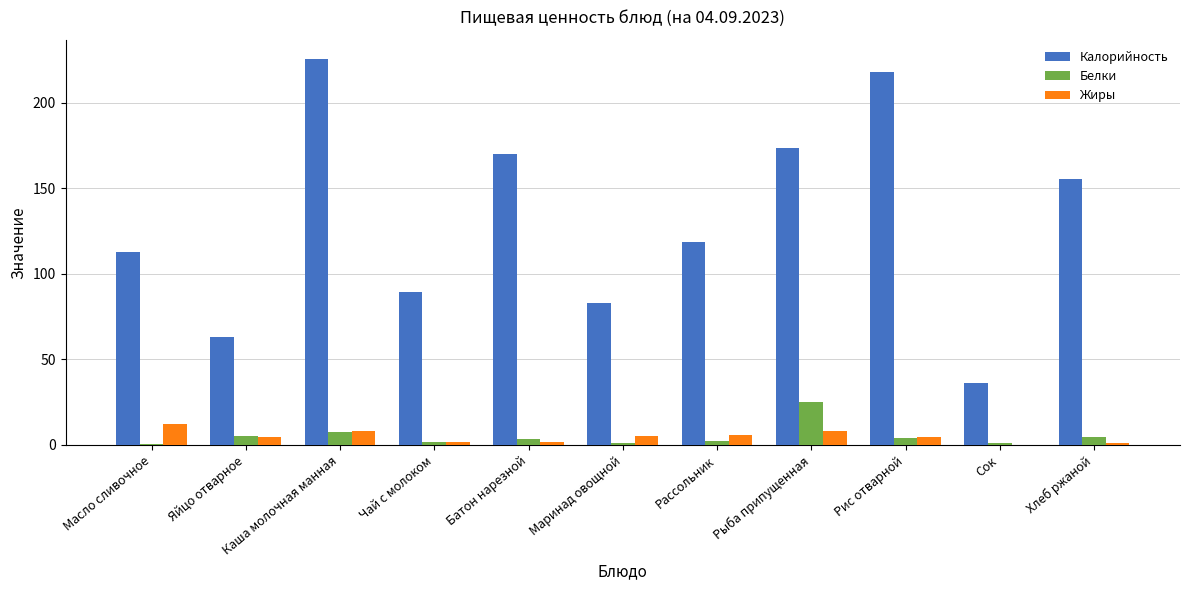

Between Каша молочная манная and Чай с молоком, which series saw the biggest shift?

Калорийность